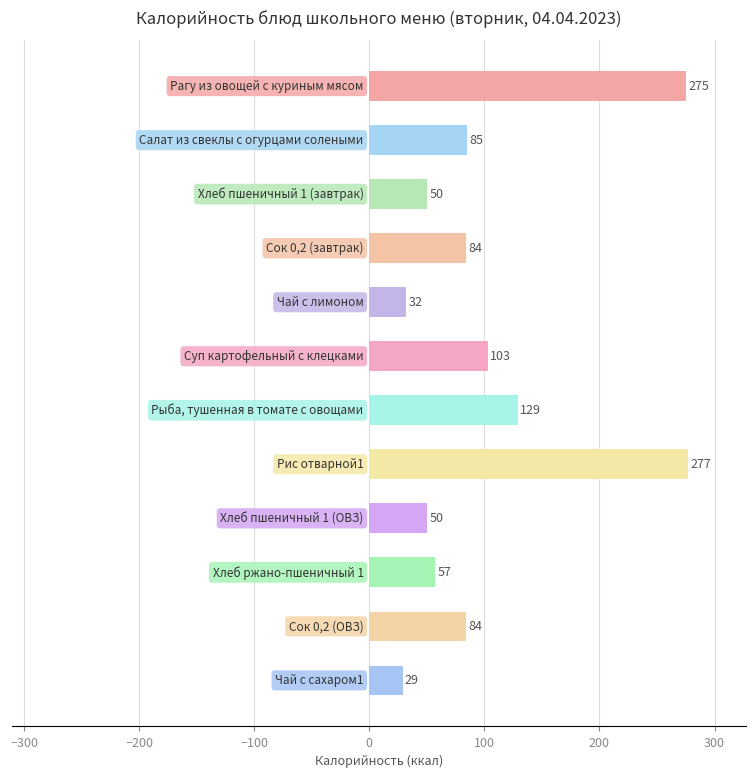

What is the difference between the maximum and second lowest values?

245